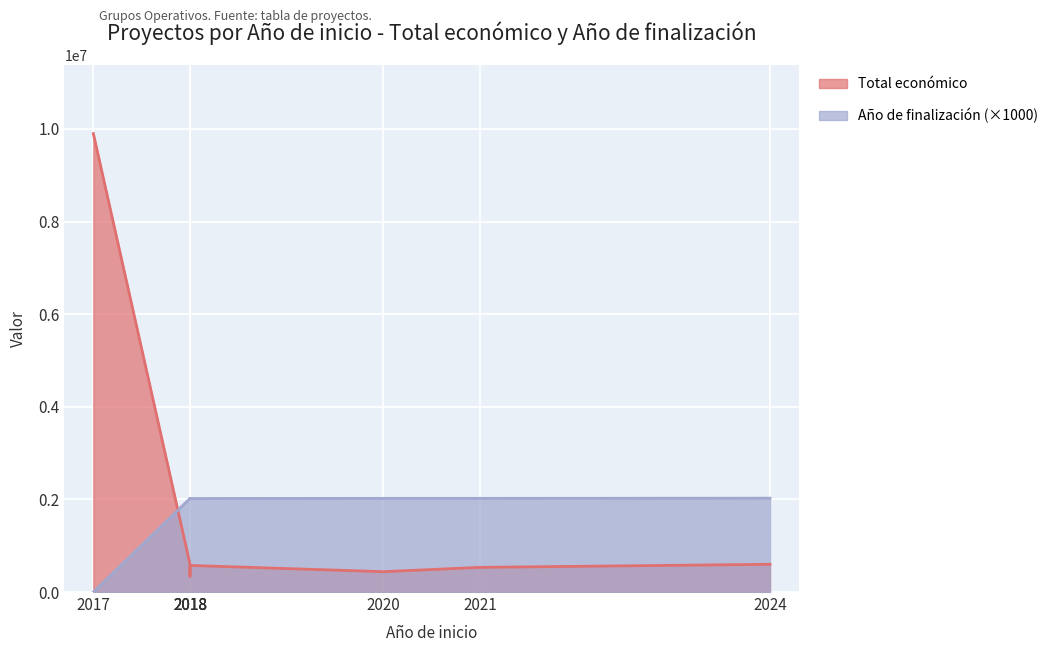

List the labels in order of Año de finalización value, smallest first.

2017, 2018, 2018, 2018, 2018, 2021, 2020, 2024